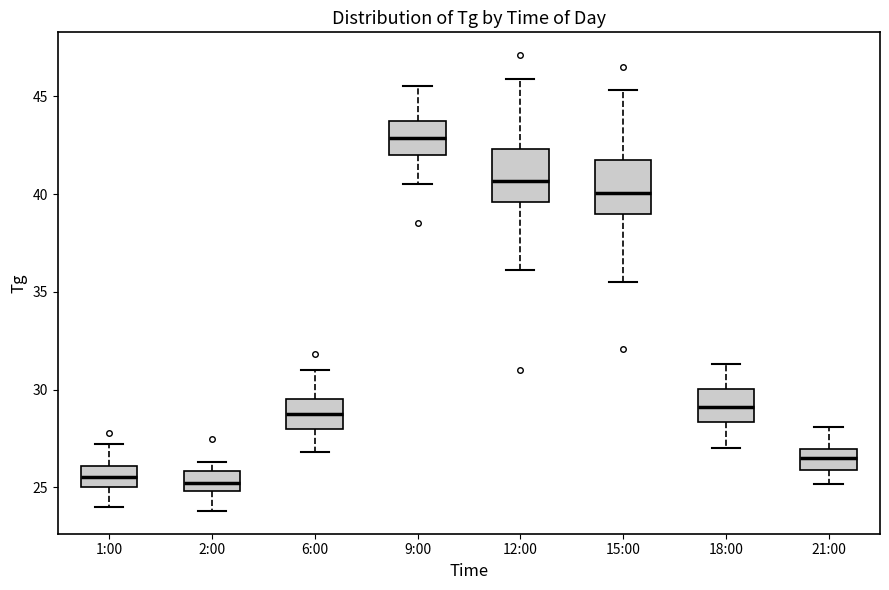

Reading left to right, read every box against the y-axis: the position of its median line, the range the box covers, and the ends of its whiskers. The values are not printed on the chart, so give them approximately, as read against the axis.

1:00: median 25.5, box 25.0 to 26.0, whiskers 24.0 to 27.0
2:00: median 25.5, box 25.0 to 26.0, whiskers 24.0 to 26.5
6:00: median 29.0, box 28.0 to 29.5, whiskers 27.0 to 31.0
9:00: median 43.0, box 42.0 to 43.5, whiskers 40.5 to 45.5
12:00: median 40.5, box 39.5 to 42.5, whiskers 36.0 to 46.0
15:00: median 40.0, box 39.0 to 41.5, whiskers 35.5 to 45.5
18:00: median 29.0, box 28.5 to 30.0, whiskers 27.0 to 31.5
21:00: median 26.5, box 26.0 to 27.0, whiskers 25.0 to 28.0